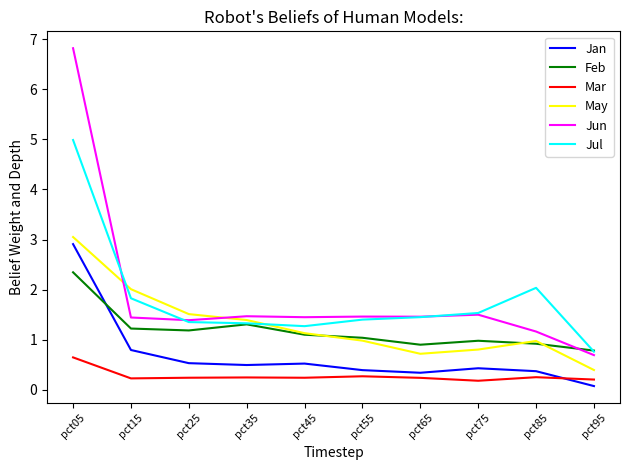

Which category has the highest value in the May series?

pct05